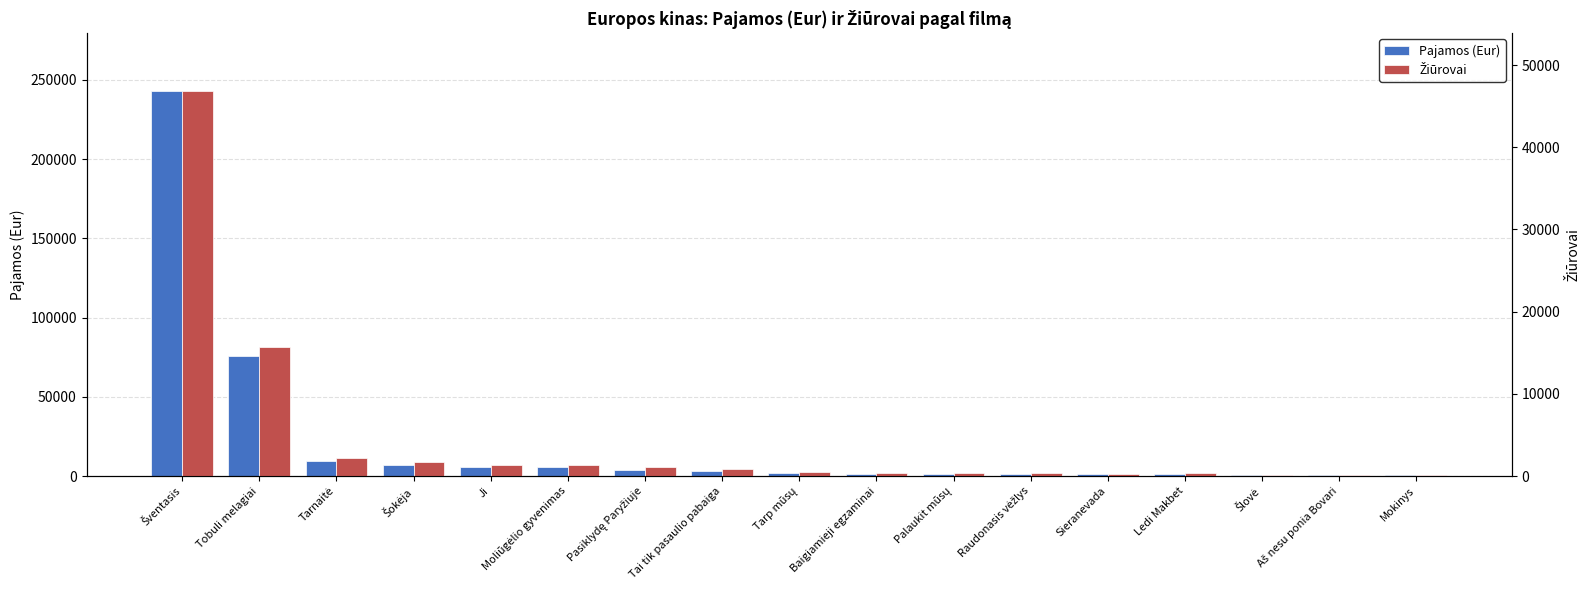

Reading left to right, extract all data points from this chart.

Pajamos (Eur): 243062.3	75841.0	9631.0	6665.0	5506.0	5470.0	3869.0	3272.0	2043.0	1550.0	1475.0	1429.0	1349.0	1320.0	615.0	552.0	437.0
Žiūrovai: 46856.0	15699.0	2193.0	1663.0	1314.0	1309.0	1106.0	799.0	507.0	368.0	406.0	337.0	307.0	318.0	165.0	145.0	111.0